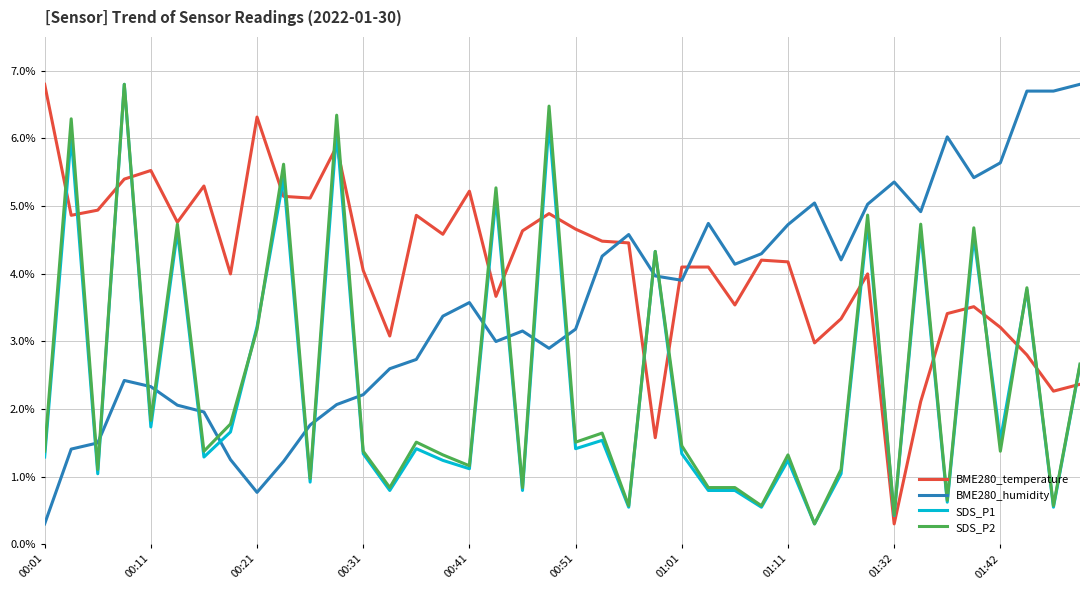

Which series has the largest total across all categories?

BME280_temperature